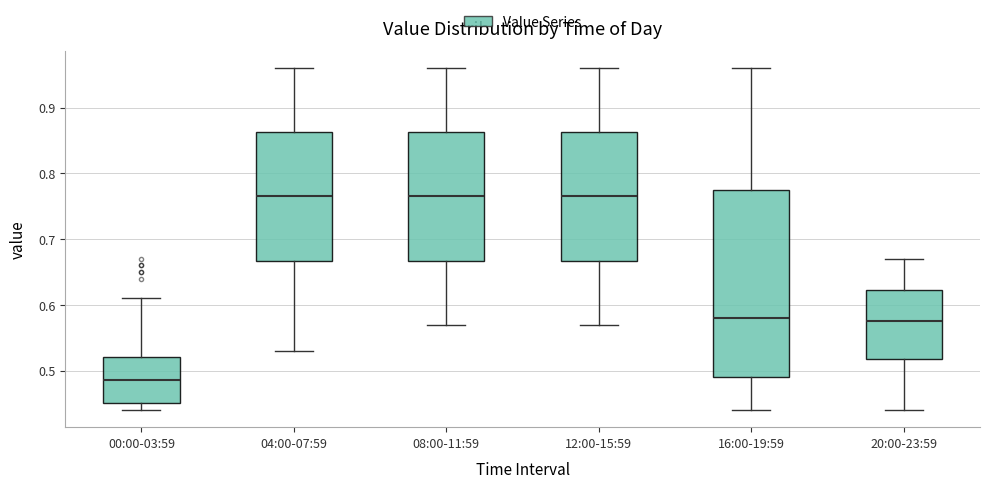

Comparing the boxes themselves (not the whiskers), which one is the tallest?

16:00-19:59